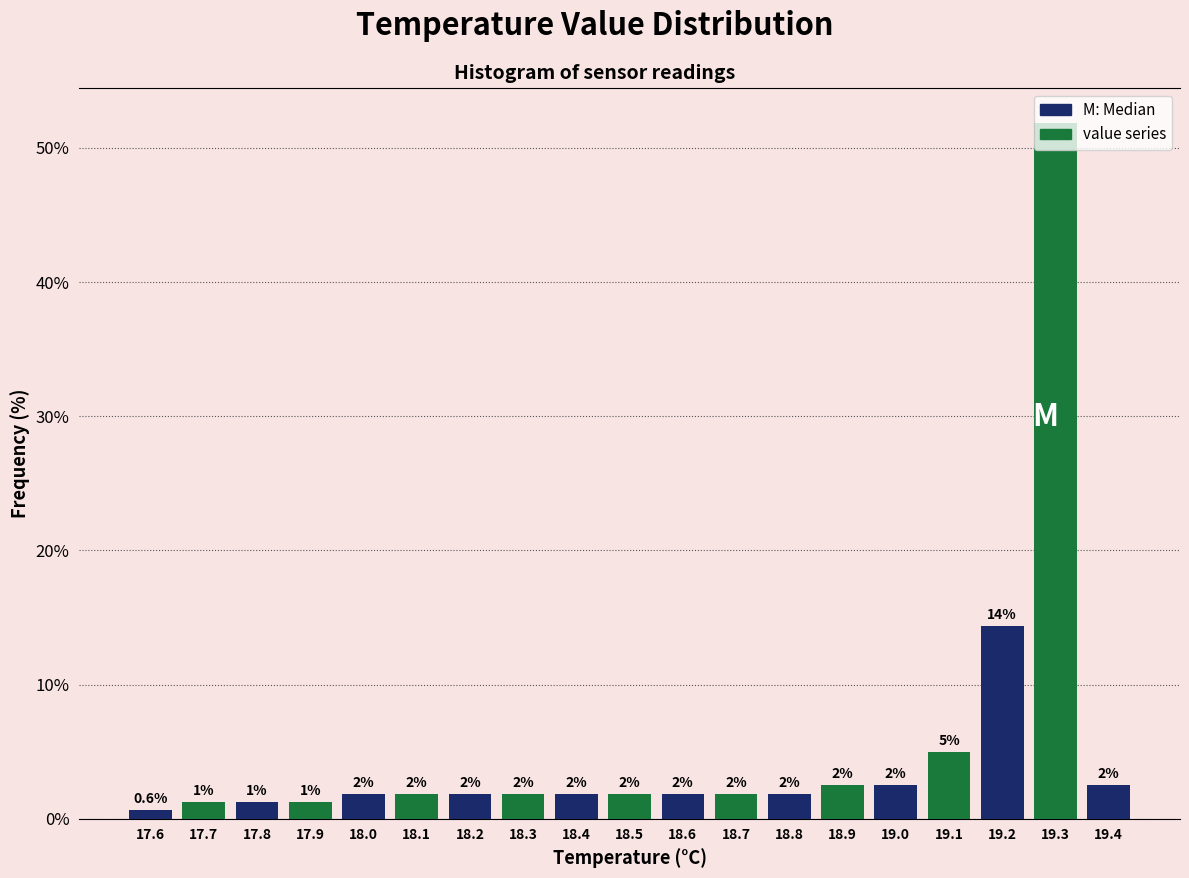

Does the chart contain any negative values?

No